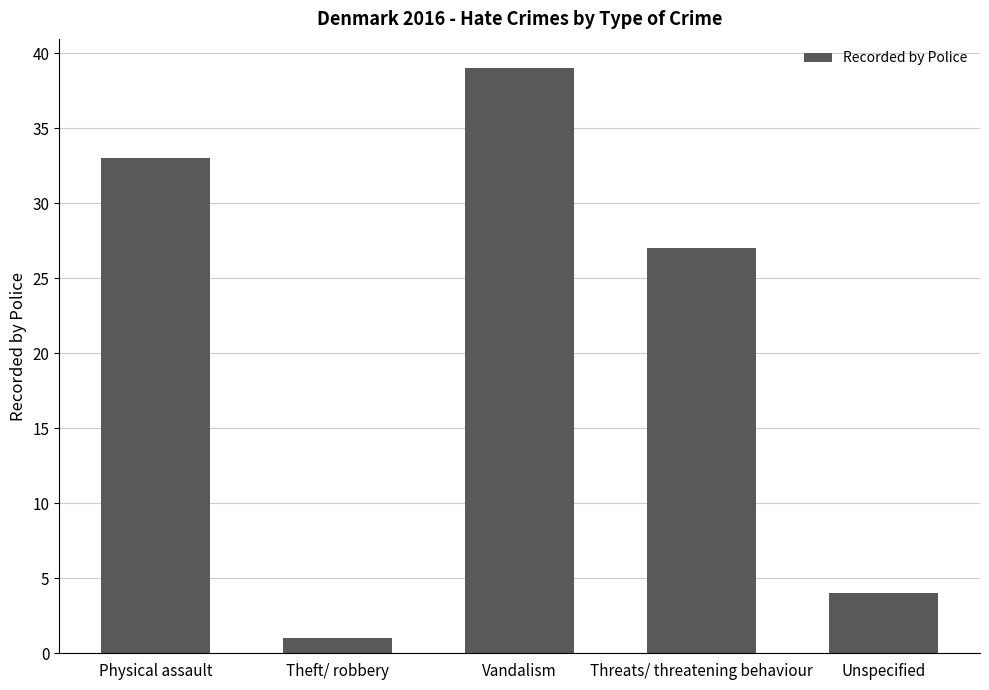

Rank the categories by value from lowest to highest.

Theft/ robbery, Unspecified, Threats/ threatening behaviour, Physical assault, Vandalism